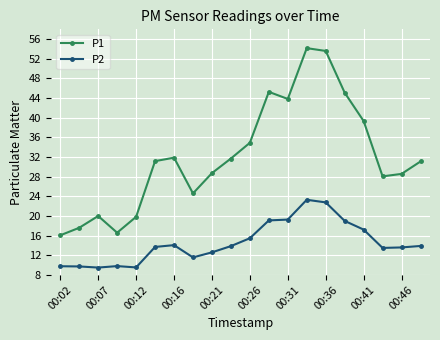

What is the minimum value for P1?

16.1